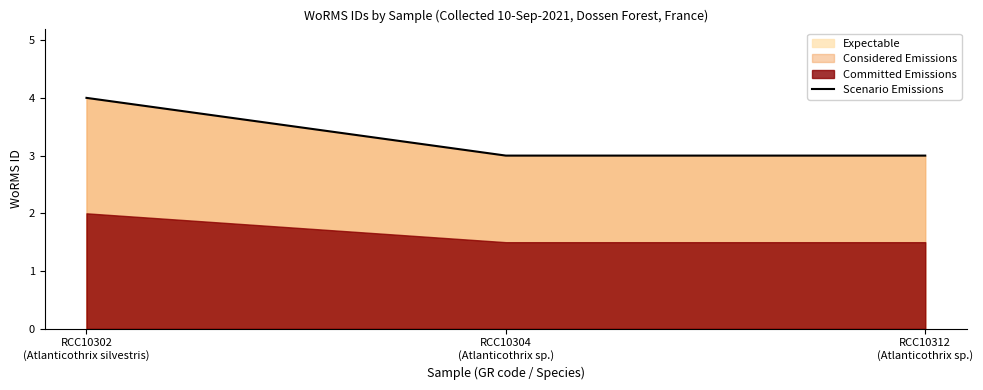

How many data points does each series have?

3